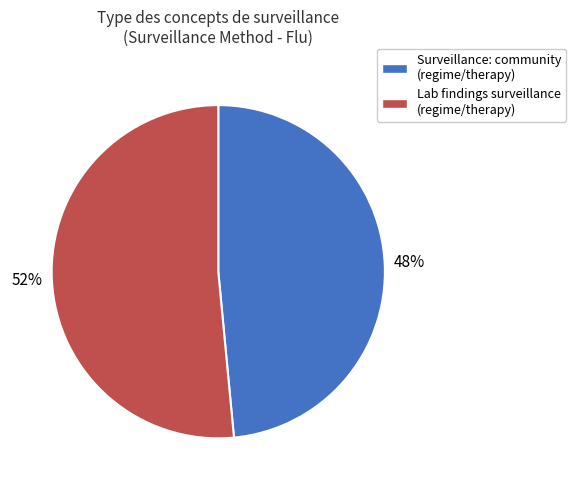

Is Surveillance: community (regime/therapy) the majority of the pie?

No